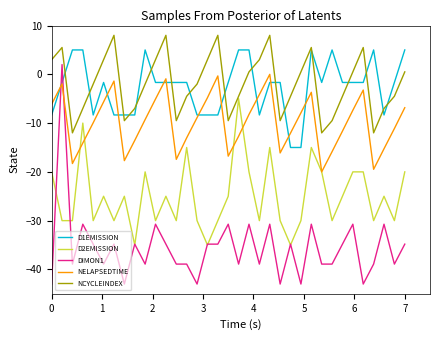

Reading left to right, extract all data points from this chart.

D1EMISSION: -8.3	-1.7	5.0	5.0	-8.3	-1.7	-8.3	-8.3	-8.3	5.0	-1.7	-1.7	-1.7	-1.7	-8.3	-8.3	-8.3	-1.7	5.0	5.0	-8.3	-1.7	-1.7	-15.0	-15.0	5.0	-1.7	5.0	-1.7	-1.7	-1.7	5.0	-8.3	-1.7	5.0
D2EMISSION: -20.0	-30.0	-30.0	-10.0	-30.0	-25.0	-30.0	-25.0	-35.0	-20.0	-30.0	-25.0	-30.0	-15.0	-30.0	-35.0	-30.0	-25.0	-5.0	-20.0	-30.0	-15.0	-30.0	-35.0	-30.0	-15.0	-20.0	-30.0	-25.0	-20.0	-20.0	-30.0	-25.0	-30.0	-20.0
DIMON1: -43.0	2.0	-38.9	-30.7	-34.8	-38.9	-34.8	-43.0	-34.8	-38.9	-30.7	-34.8	-38.9	-38.9	-43.0	-34.8	-34.8	-30.7	-38.9	-30.7	-38.9	-30.7	-43.0	-34.8	-43.0	-30.7	-38.9	-38.9	-34.8	-30.7	-43.0	-38.9	-30.7	-38.9	-34.8
NELAPSEDTIME: -6.1	-2.0	-18.3	-14.1	-9.9	-5.7	-1.4	-17.7	-13.6	-9.3	-5.1	-0.9	-17.4	-13.0	-8.9	-4.8	-0.3	-16.8	-12.7	-8.2	-4.1	0.0	-16.1	-12.0	-7.9	-3.7	-20.0	-15.9	-11.6	-7.4	-3.2	-19.5	-15.3	-11.1	-6.8
NCYCLEINDEX: 3.0	5.5	-12.0	-7.0	-2.0	3.0	8.0	-9.5	-7.0	-2.0	3.0	8.0	-9.5	-4.5	-2.0	3.0	8.0	-9.5	-4.5	0.5	3.0	8.0	-9.5	-4.5	0.5	5.5	-12.0	-9.5	-4.5	0.5	5.5	-12.0	-7.0	-4.5	0.5